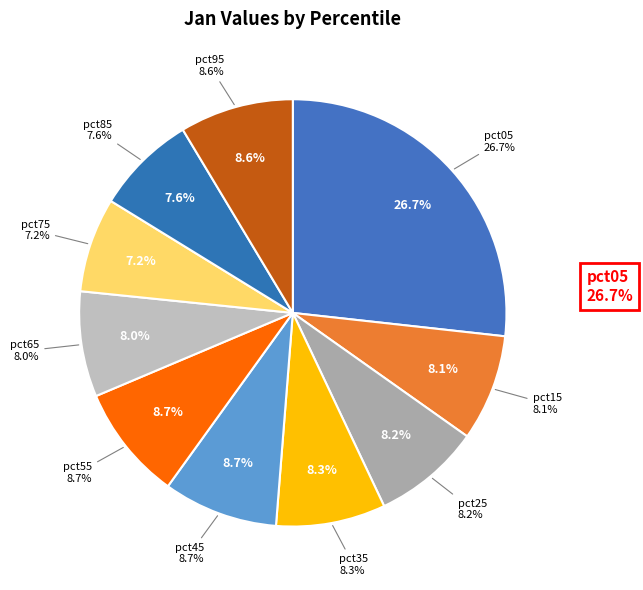

Which category has the smallest portion of the pie?

pct75